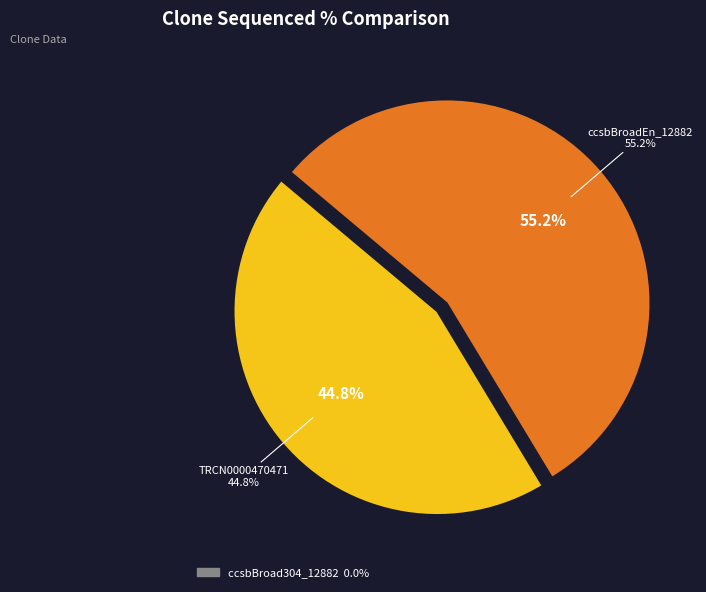

Which category has the biggest portion of the pie?

ccsbBroadEn_12882